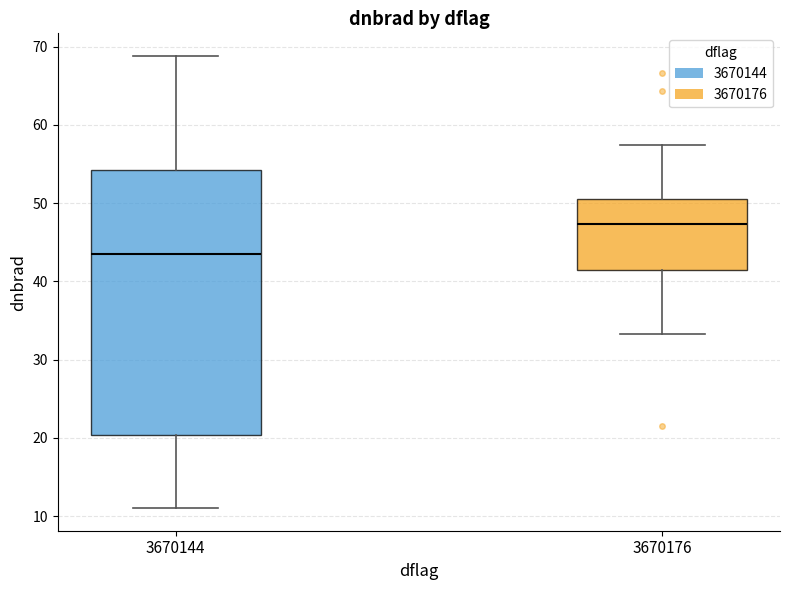

Where is the upper edge of the box at x = 3670176 on the y-axis? The values are not printed on the chart, so give them approximately, as read against the axis.

51